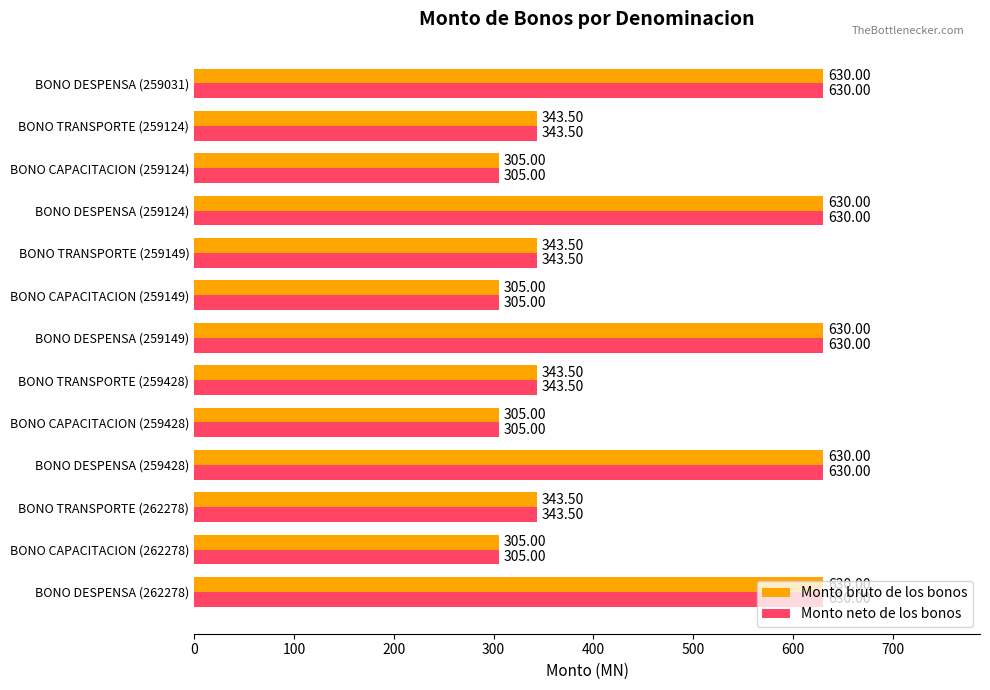

At how many categories does at least one series exceed 470?

5